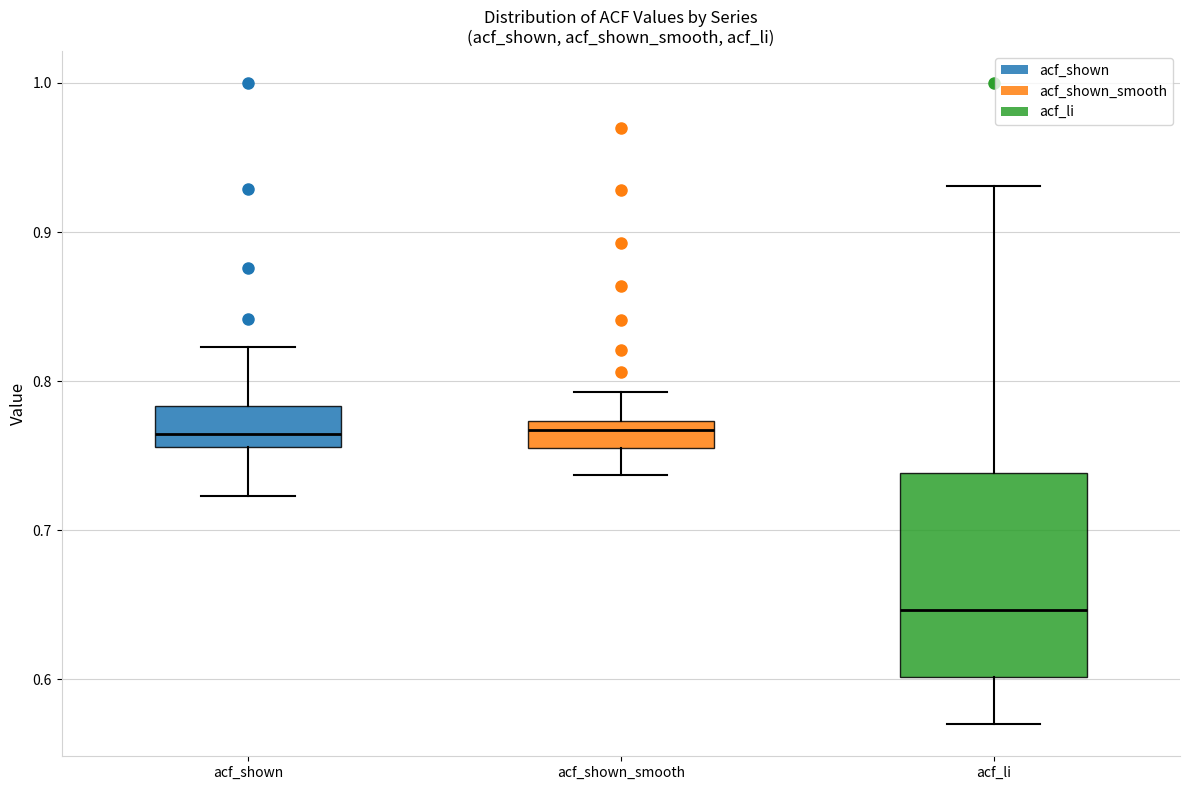

Reading left to right, transcribe this box plot: for each box, give where its median line is, the range the box spans, and where its two whiskers end, as read against the y-axis. The values are not printed on the chart, so give them approximately, as read against the axis.

acf_shown: median 0.76 (just above the box's lower edge), box 0.76 to 0.78, whiskers 0.72 to 0.82
acf_shown_smooth: median 0.77 (inside the box), box 0.76 to 0.77, whiskers 0.74 to 0.79
acf_li: median 0.65, box 0.60 to 0.74, whiskers 0.57 to 0.93